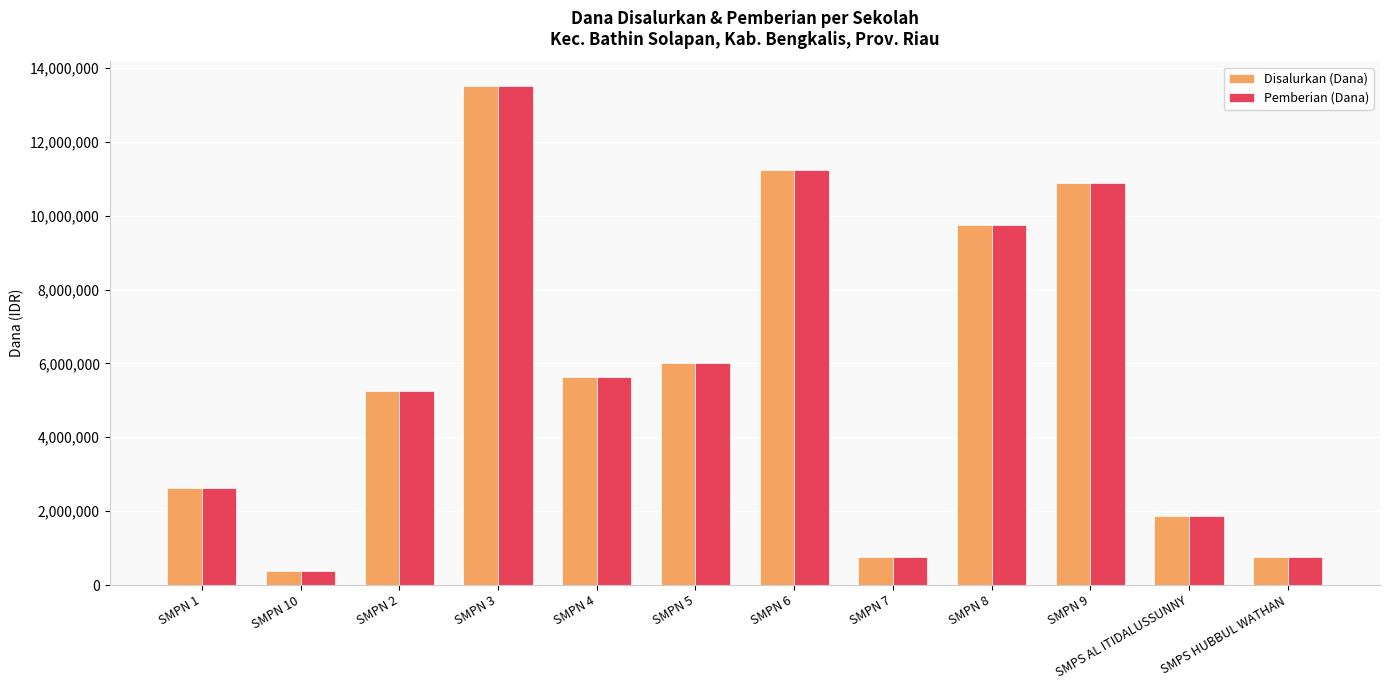

What is the smallest value displayed?

375000